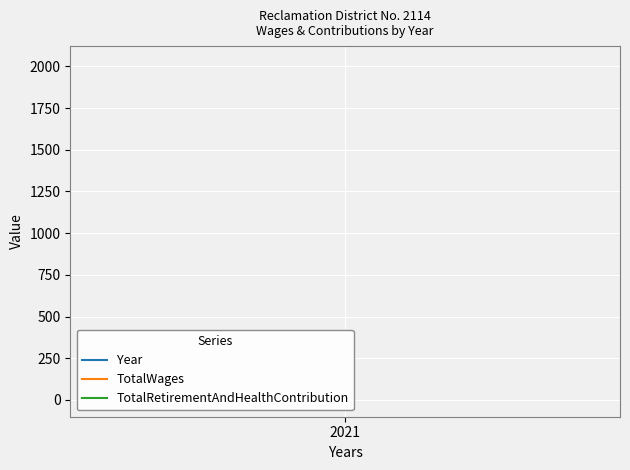

The value of Year at 2021 is 2021. True or false?

True